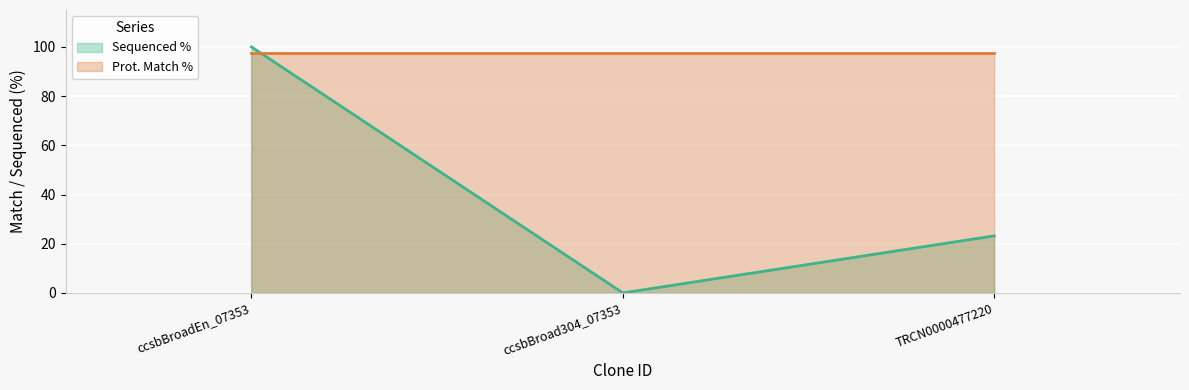

What is the sum of the values at TRCN0000477220 and ccsbBroad304_07353?

23.2